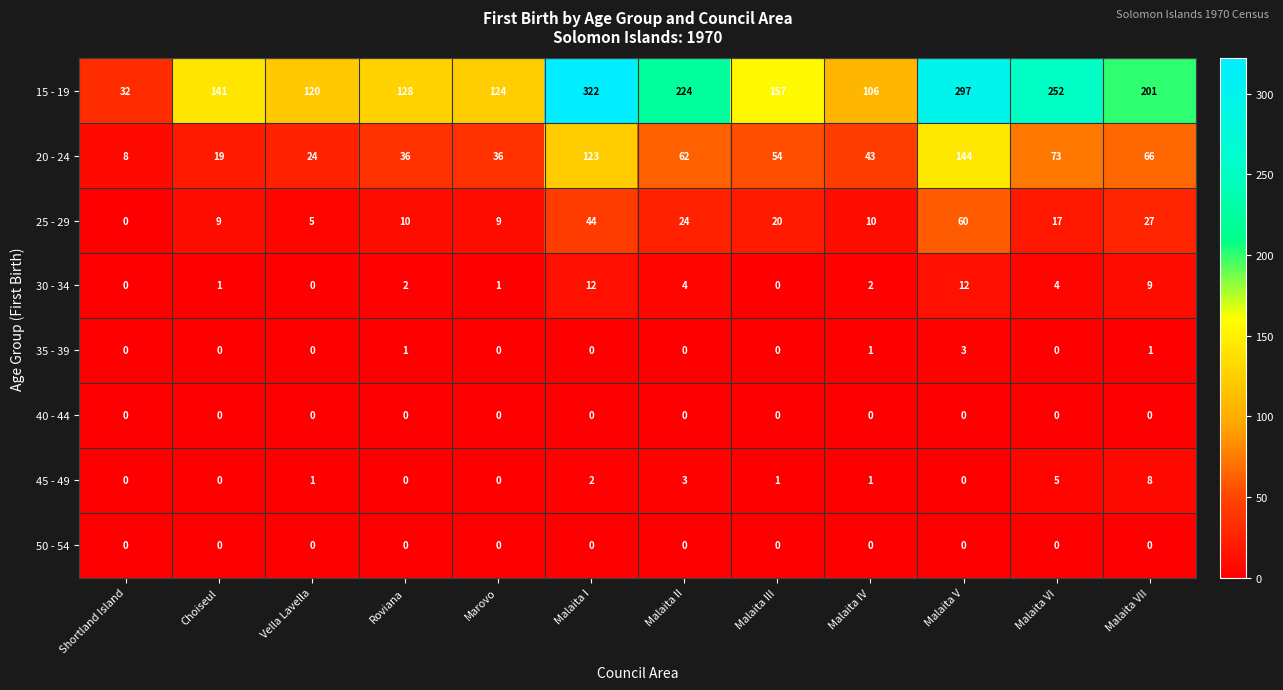

What is the spread (max minus min) of values at Vella Lavella?

120